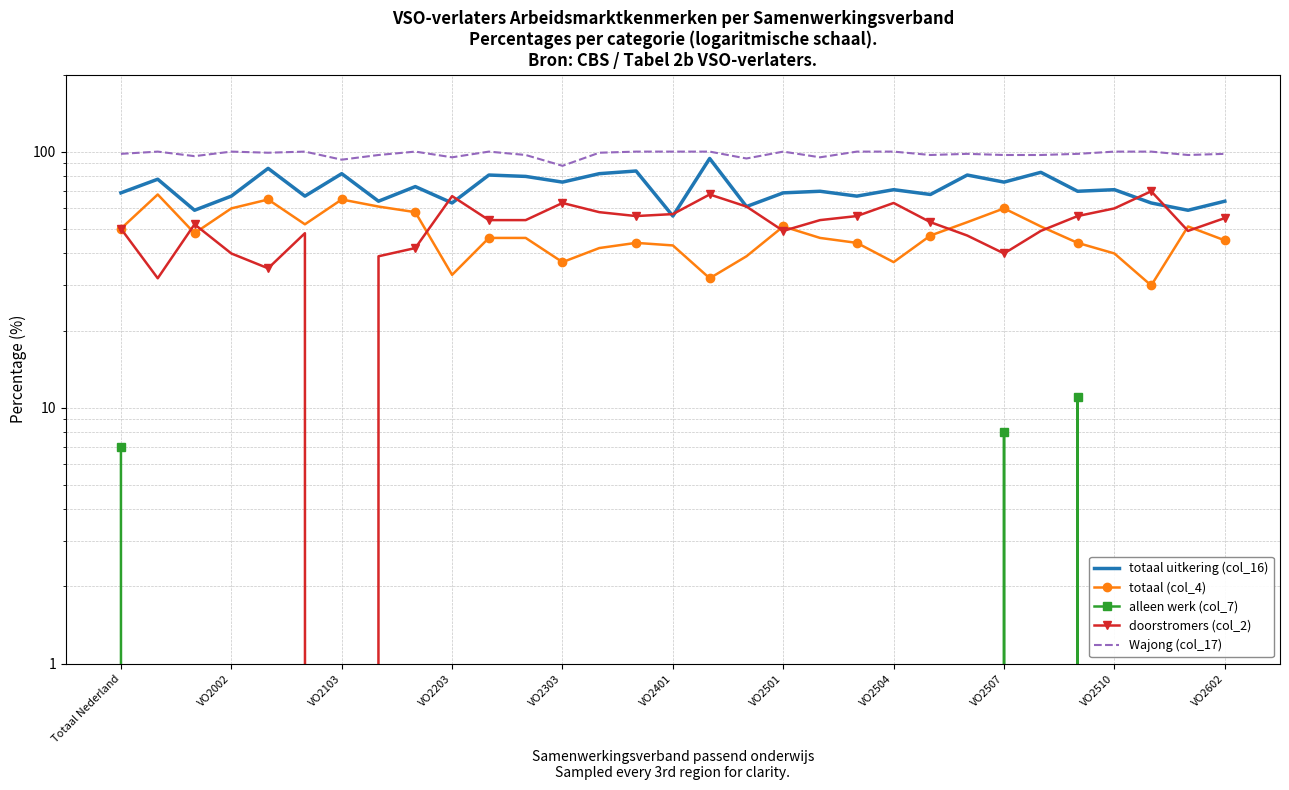

Which category has the lowest value across all series?

VO2002